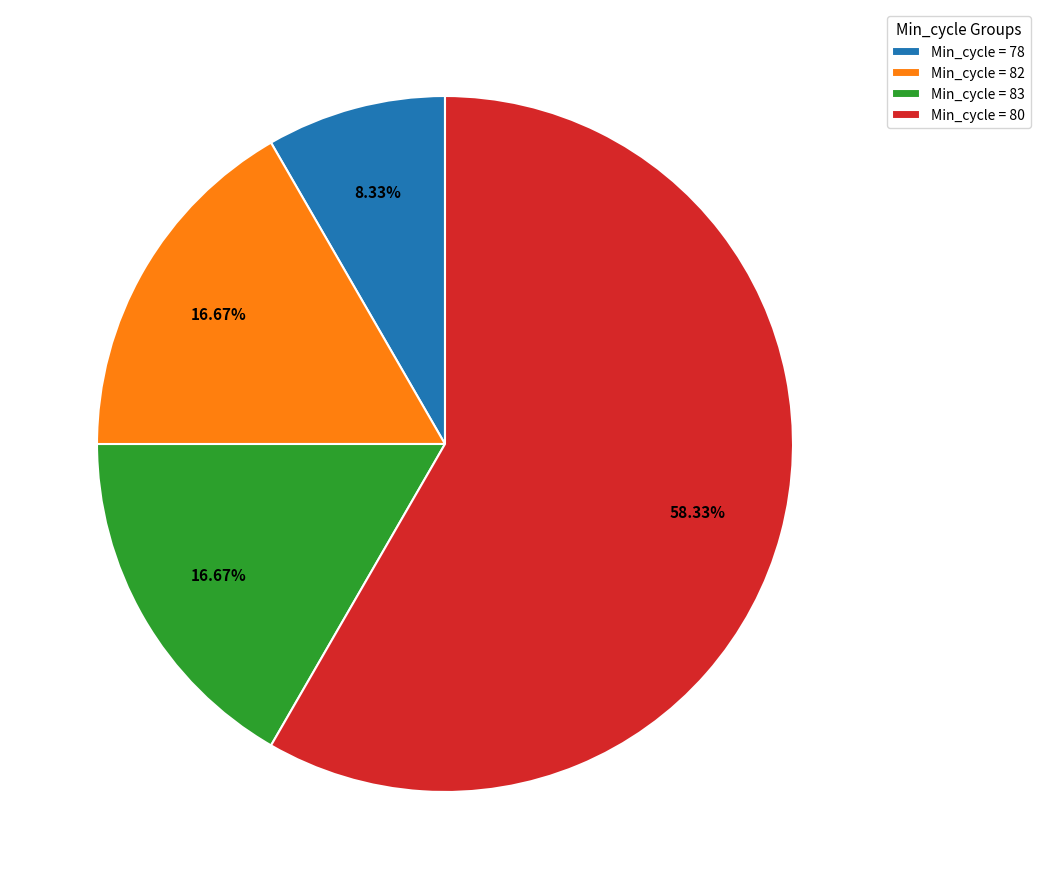

Which has a higher value, Min_cycle = 80 or Min_cycle = 78?

Min_cycle = 80